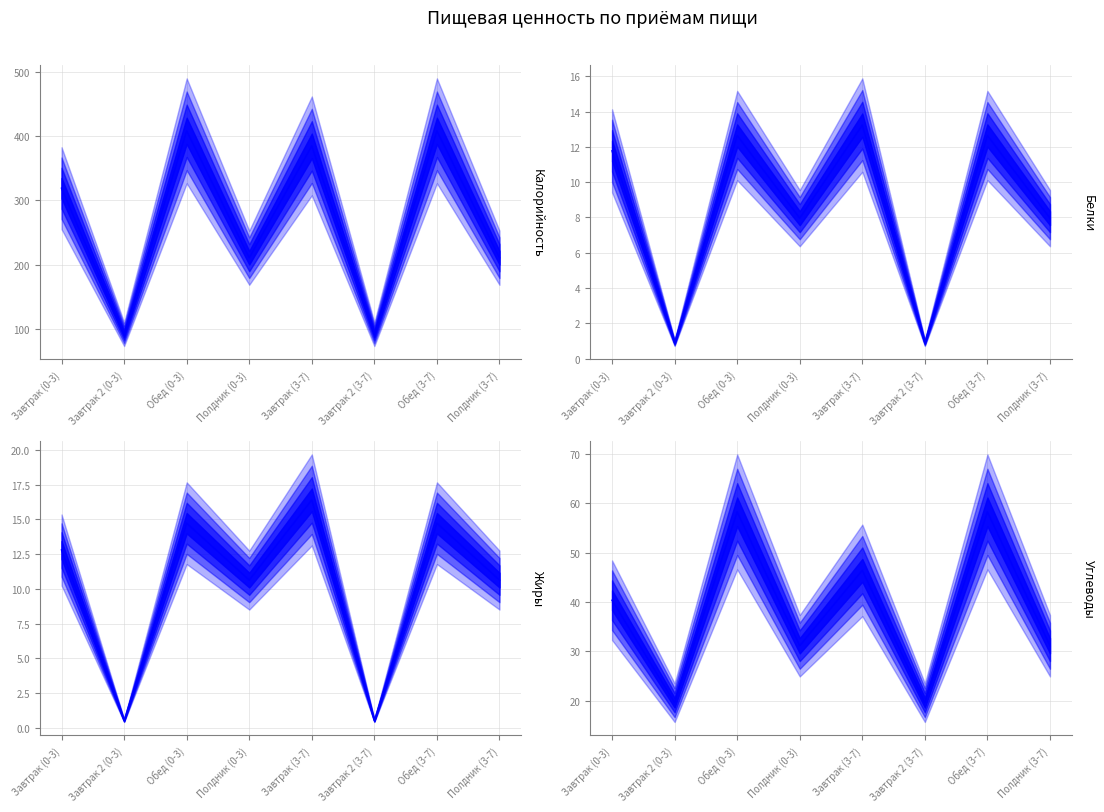

The Жиры series shows 12.8 at Завтрак (0-3). True or false?

True